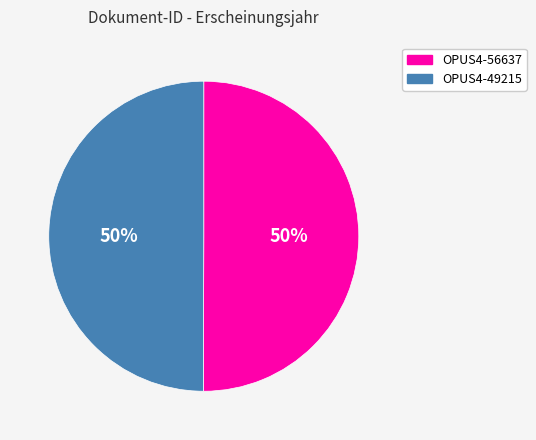

How many slices are in this pie chart?

2